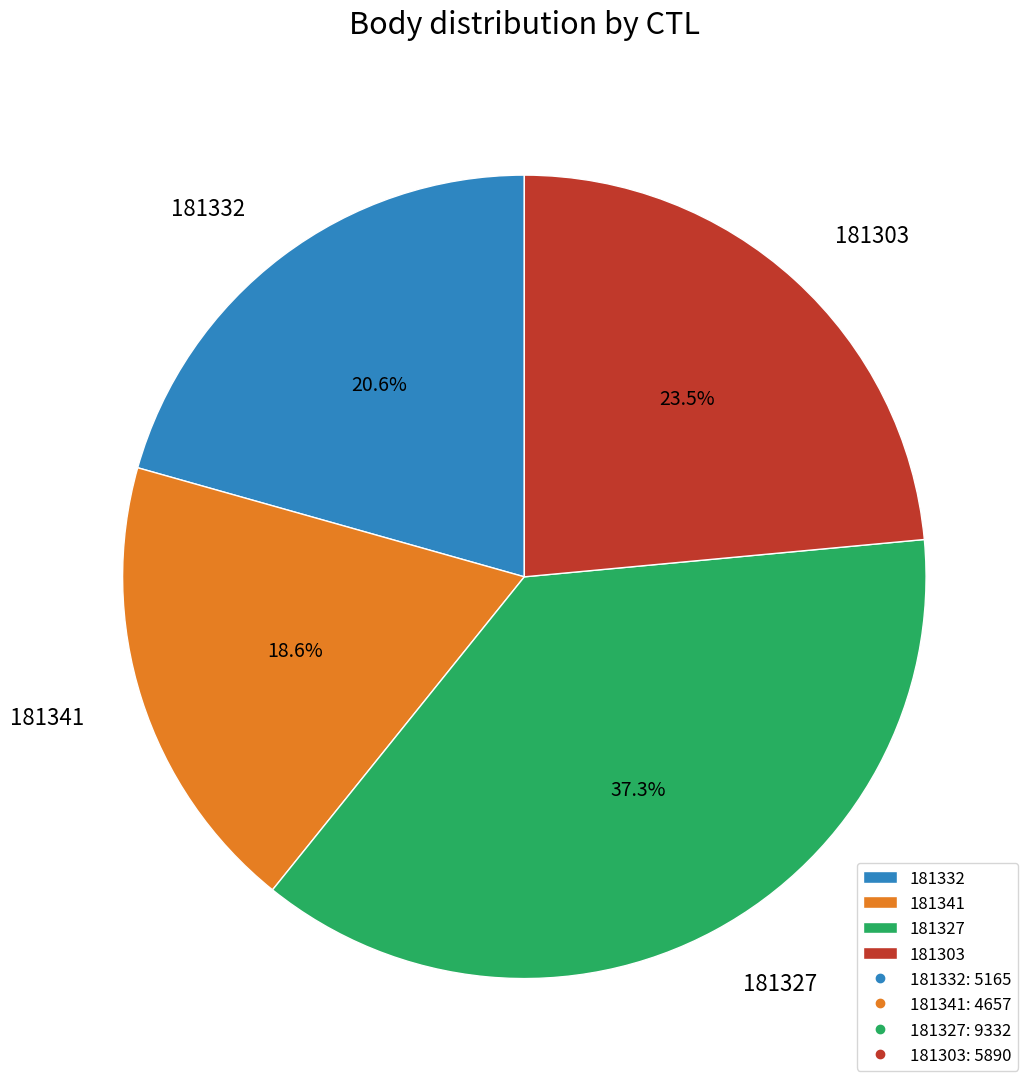

What is the total percentage of 181327 and 181341?

55.9%